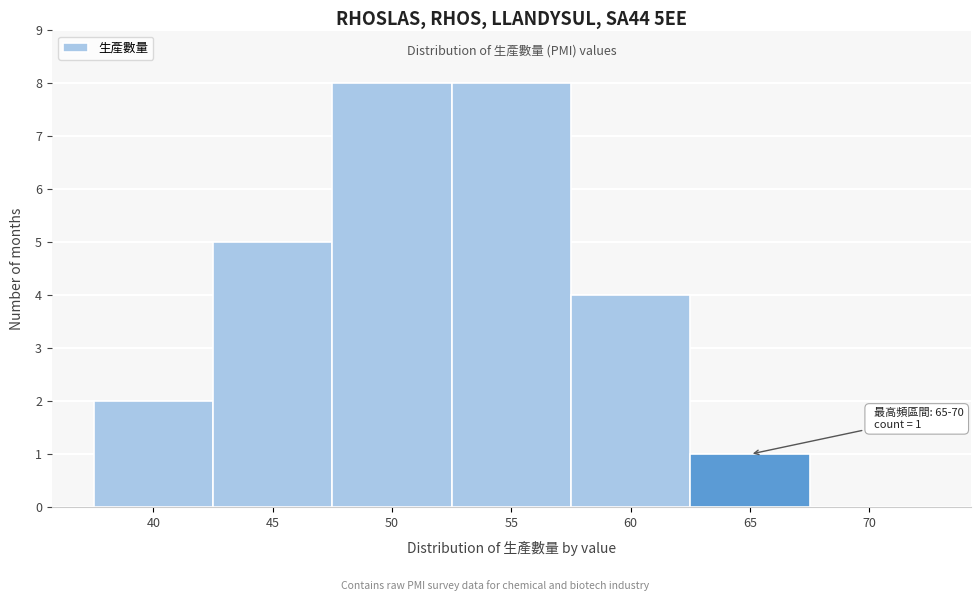

Reading right to left, extract all data points from this chart.

70=0	65=1	60=4	55=8	50=8	45=5	40=2